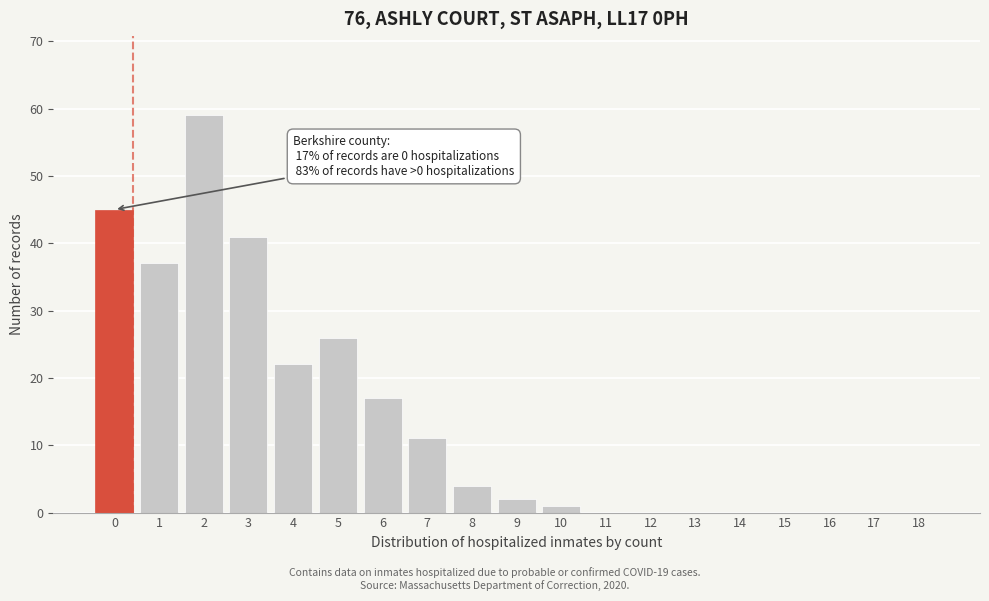

Reading left to right, extract all data points from this chart.

0=45	1=37	2=59	3=41	4=22	5=26	6=17	7=11	8=4	9=2	10=1	11=0	12=0	13=0	14=0	15=0	16=0	17=0	18=0